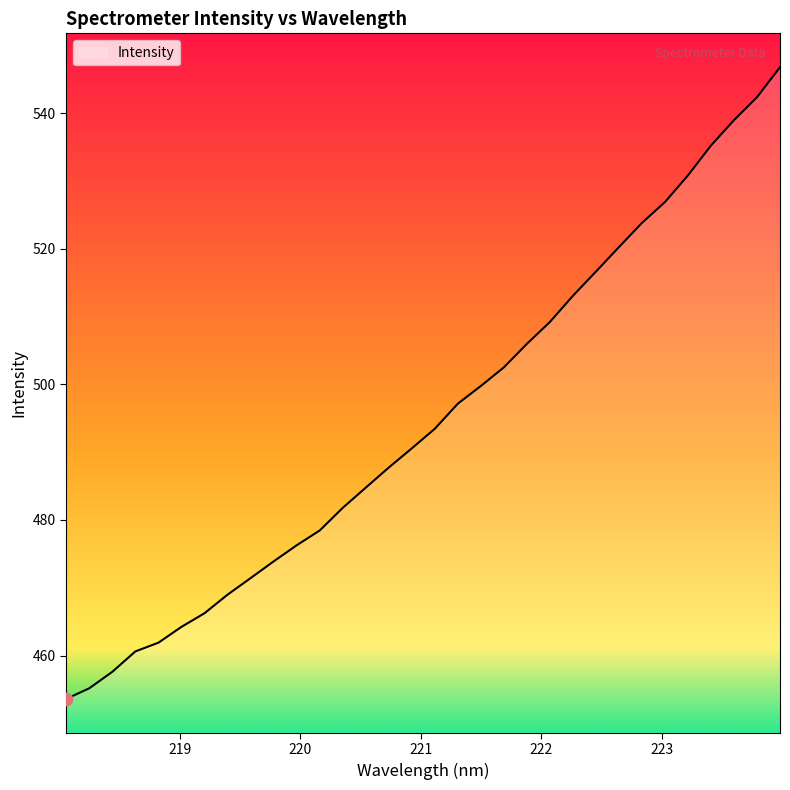

What is the difference between the maximum and minimum values?

93.2